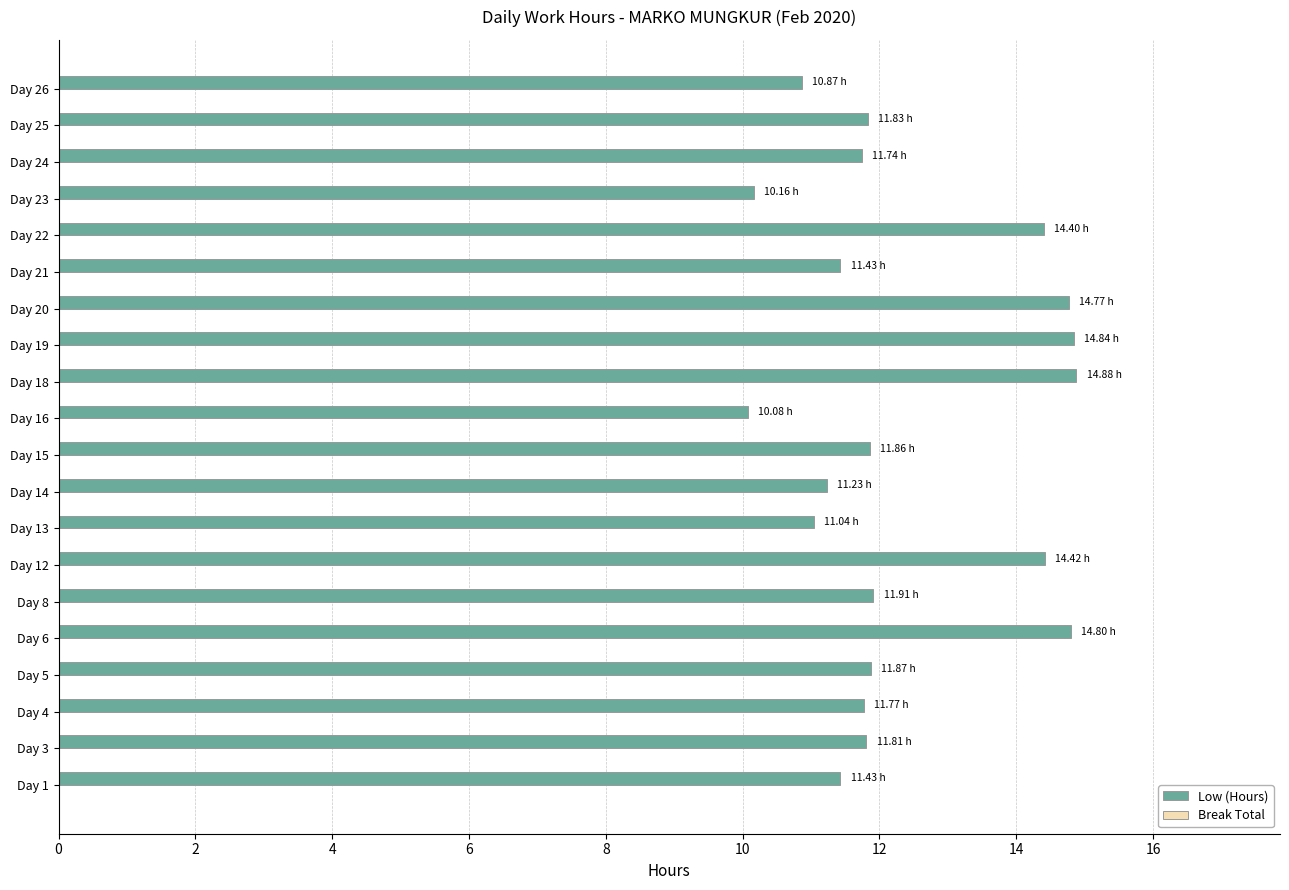

What is the difference between the maximum and minimum values?

4.8